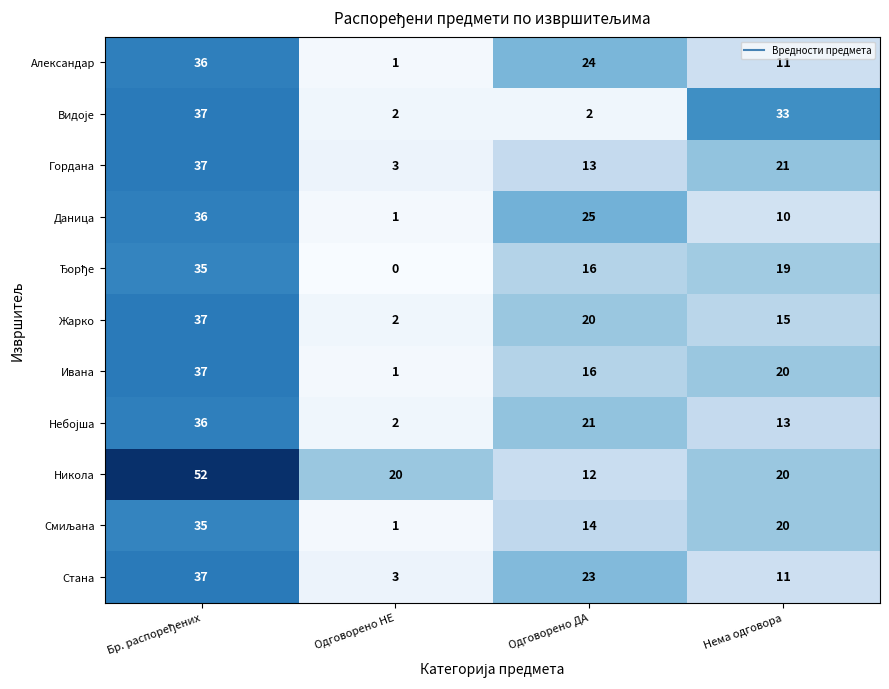

What is the difference between the maximum and minimum values in the Александар series?

35